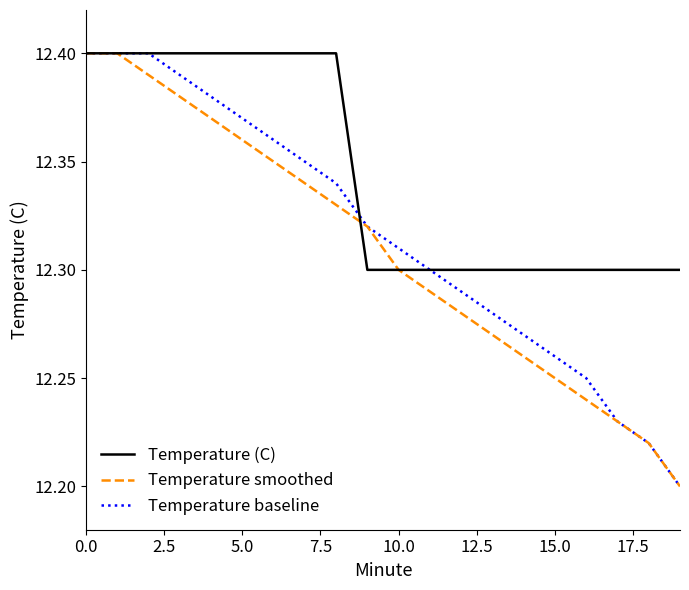

List the series in order of their overall mean, lowest first.

Temperature smoothed, Temperature baseline, Temperature (C)